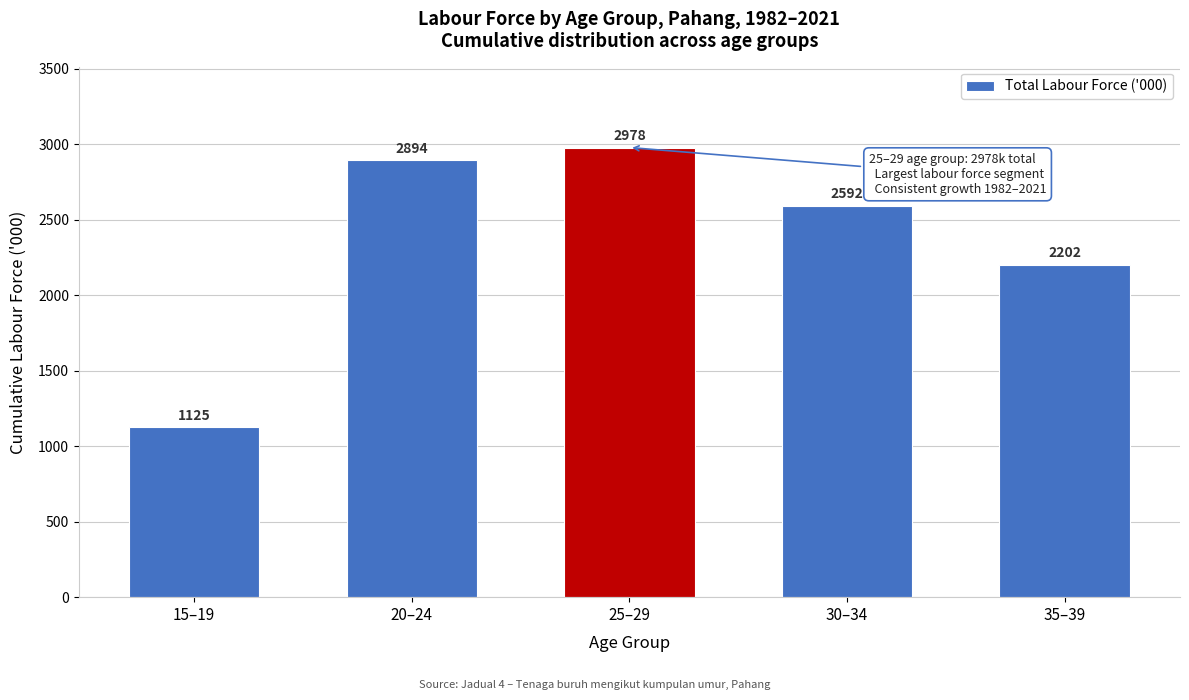

Where is the data nearest to the value 2051?

35–39